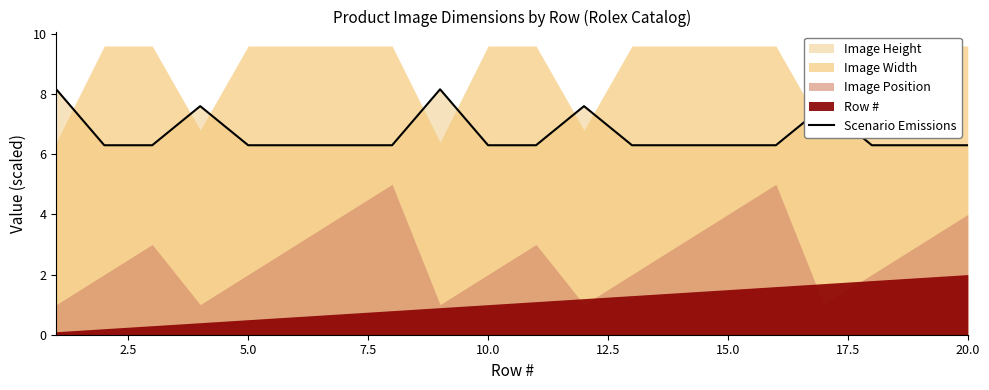

What is the minimum value for Scenario Emissions?

6.3